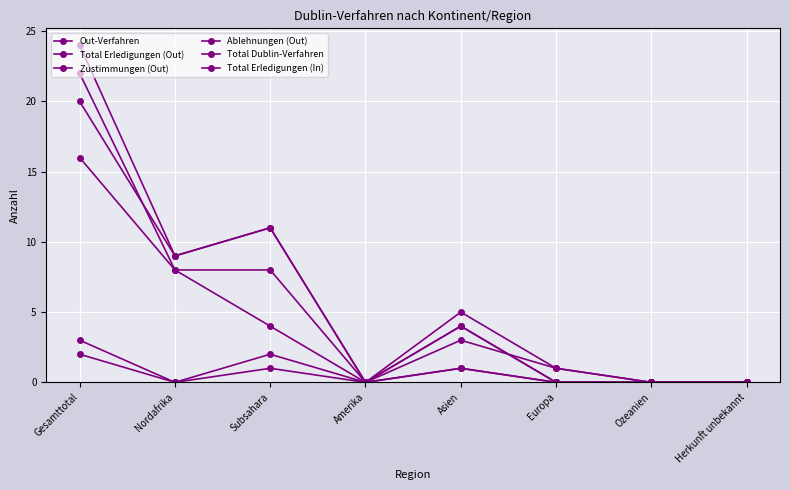

What position from the left is Subsahara?

3